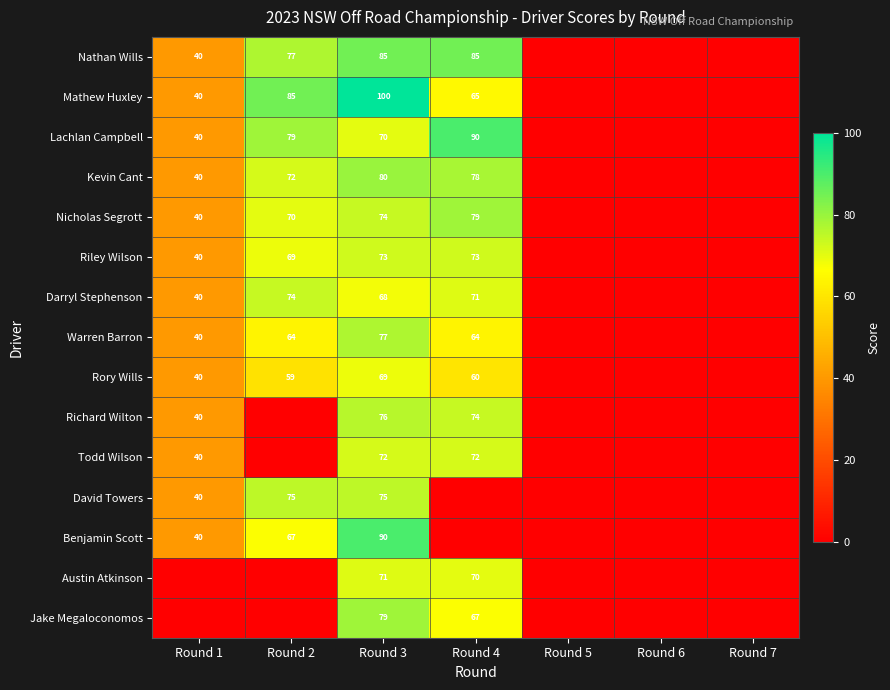

What is the total value across all series at Round 3?

1159